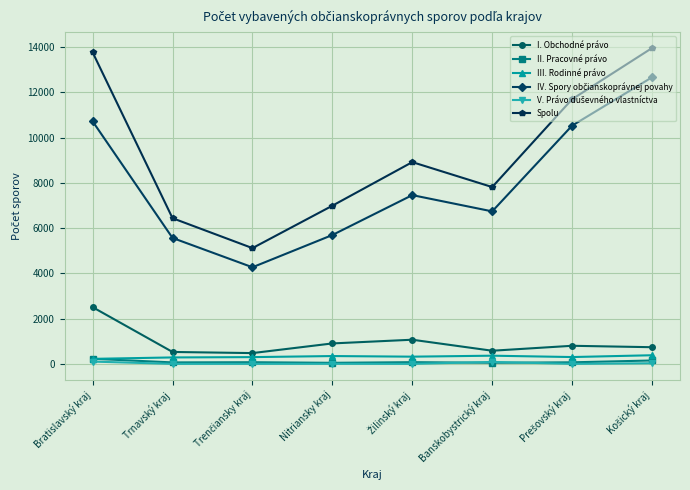

What is the value of the I. Obchodné právo point at the 1st from the left?

2506